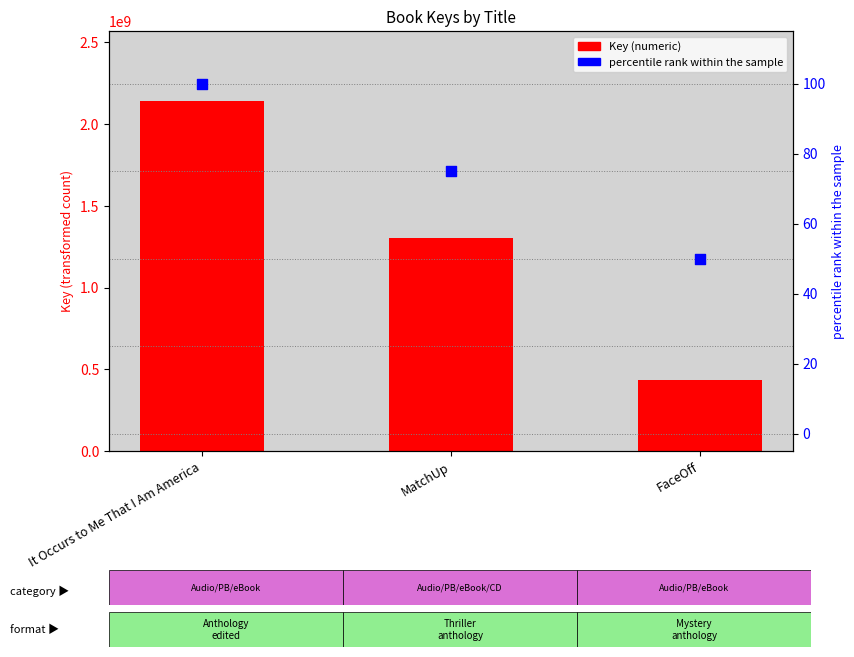

At which category is the sum across all series the highest?

It Occurs to Me That I Am America